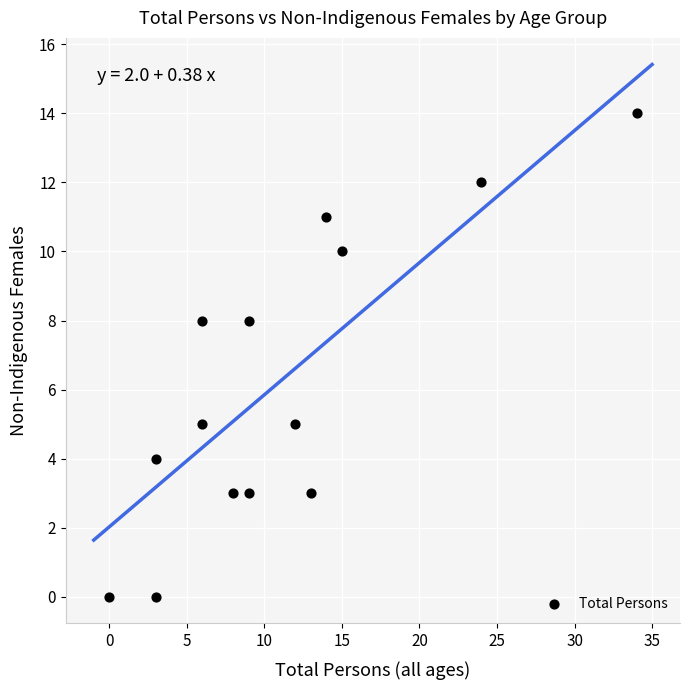

What is the range of X values (max minus min)?

34